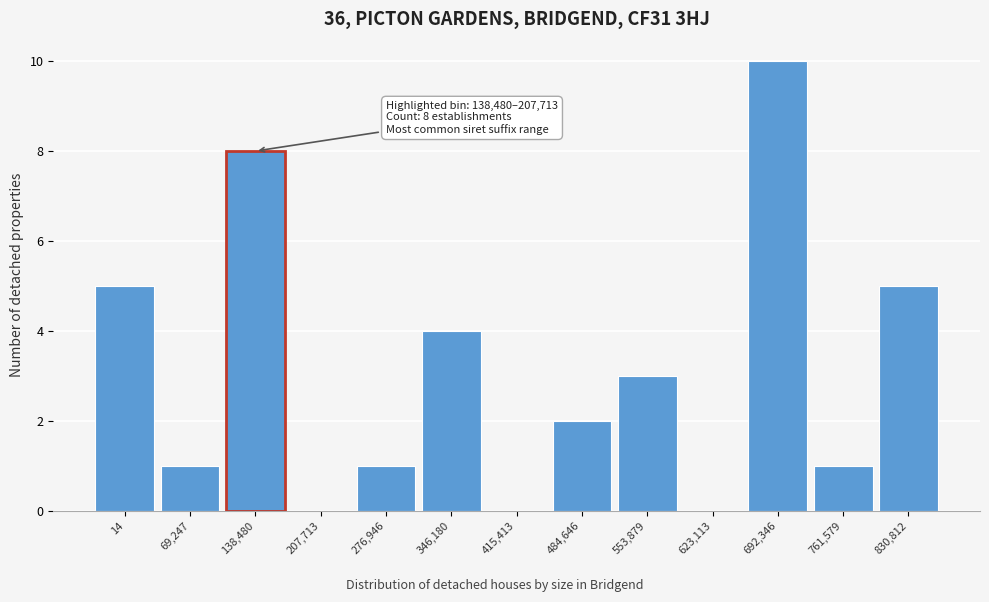

Reading left to right, transcribe all the data shown in this chart.

14=5	69,247=1	138,480=8	207,713=0	276,946=1	346,180=4	415,413=0	484,646=2	553,879=3	623,113=0	692,346=10	761,579=1	830,812=5